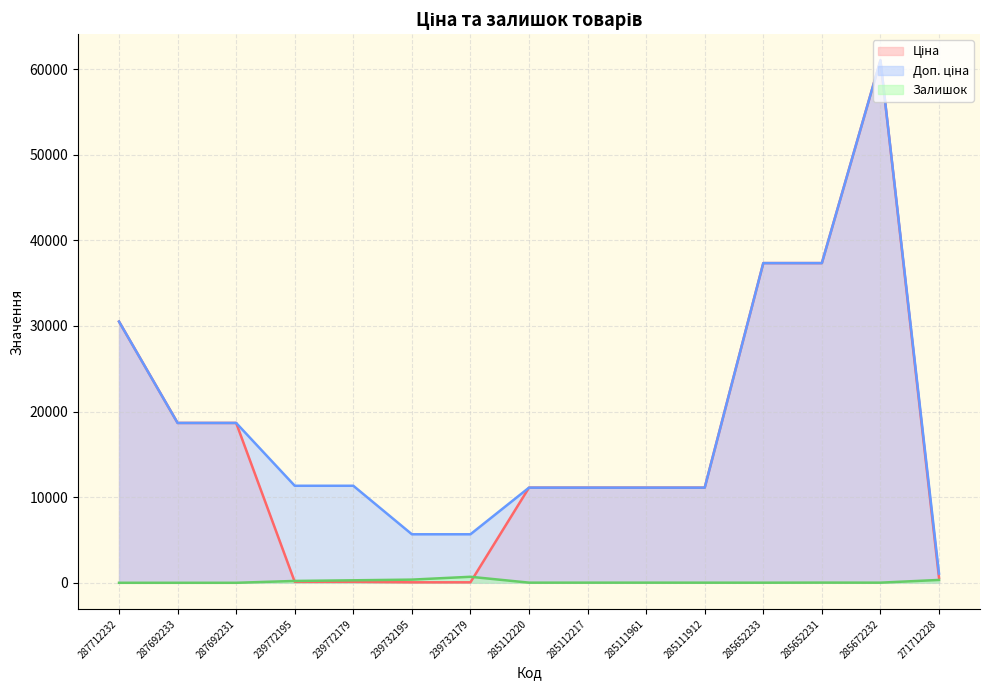

How many values in the Залишок series exceed 17?

6